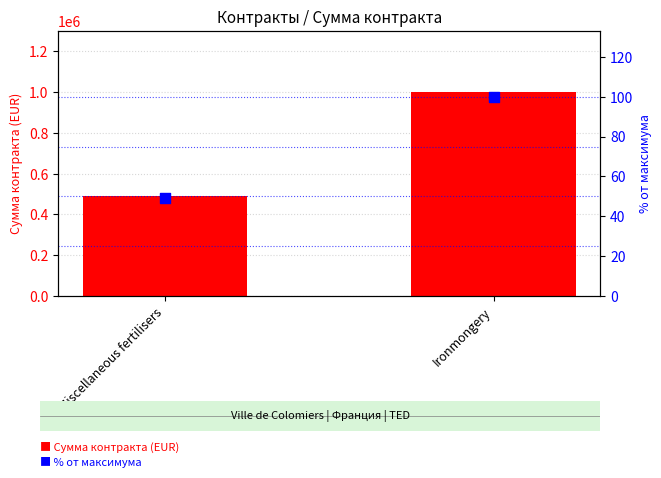

What is the total value across all series at Ironmongery?

1000100